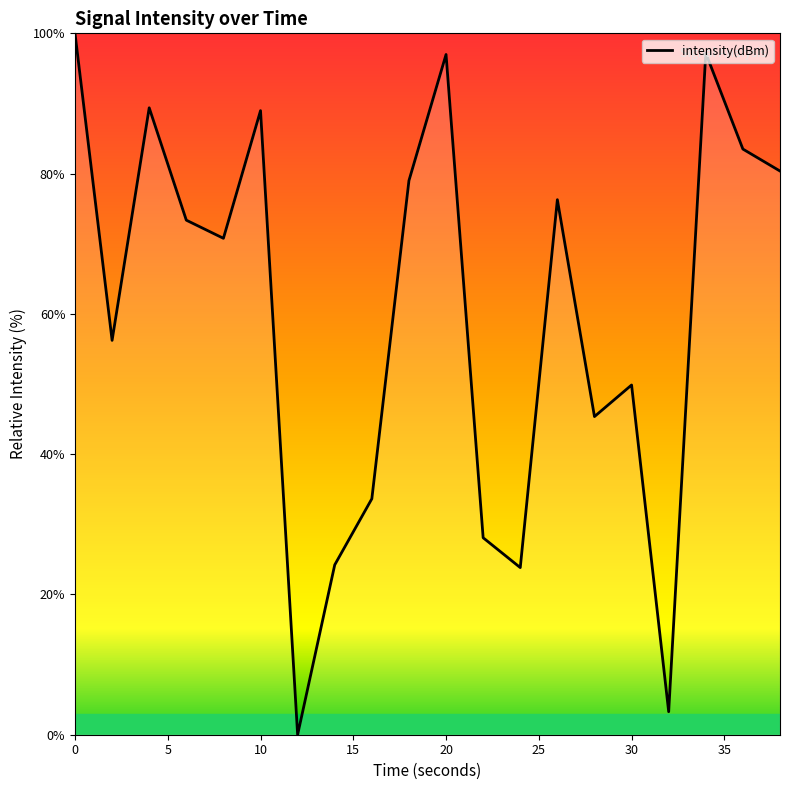

What is the maximum value shown in the chart?

100.0